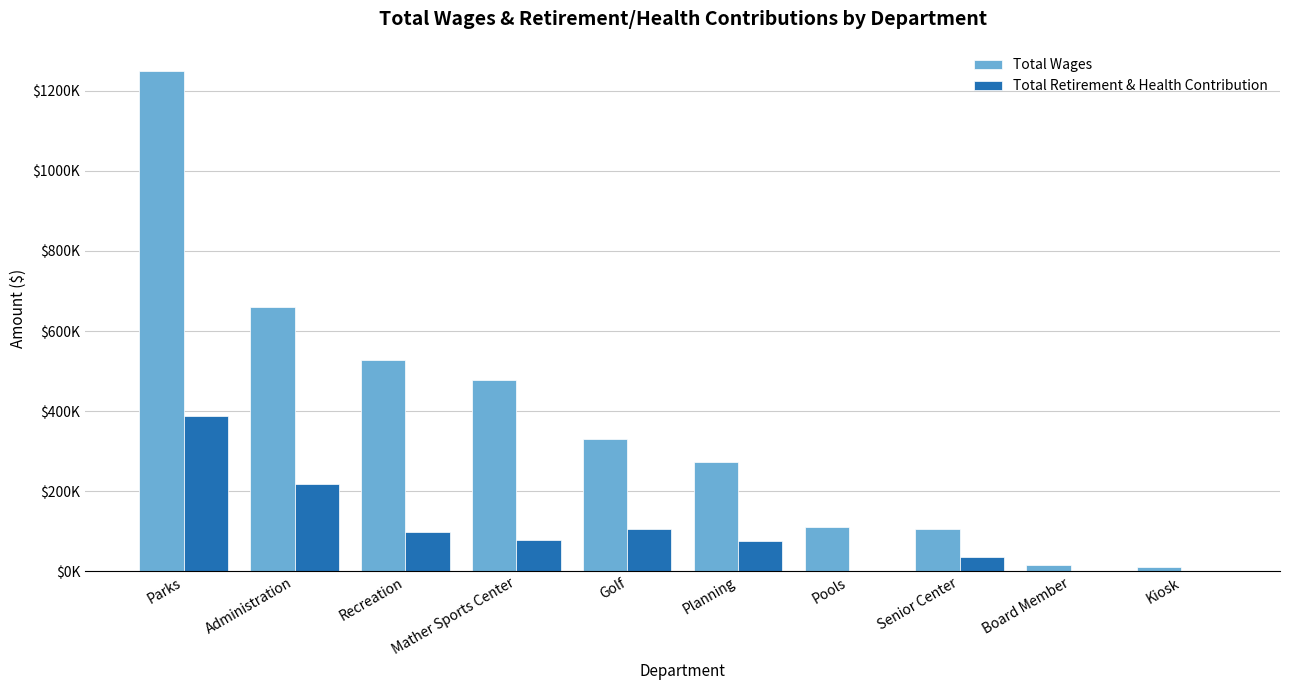

What are all the series names shown in the legend?

Total Wages, Total Retirement & Health Contribution